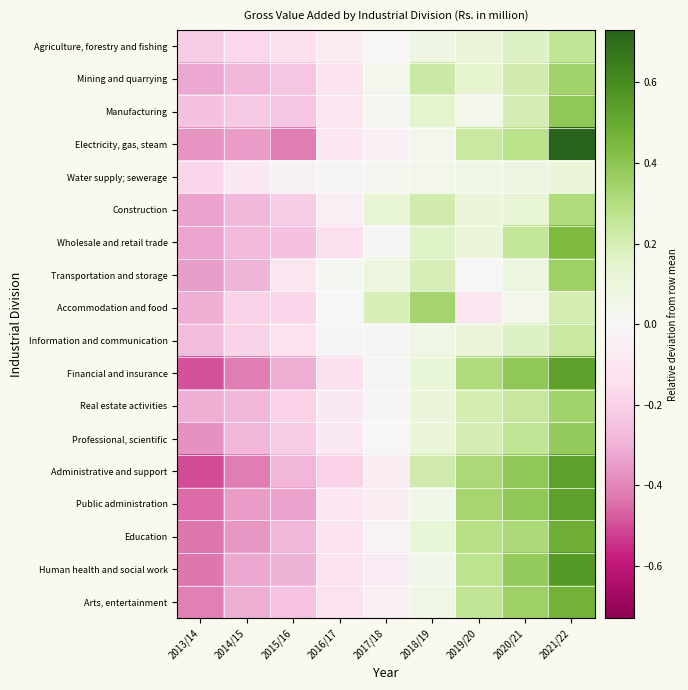

At how many categories does at least one series exceed 0?

6